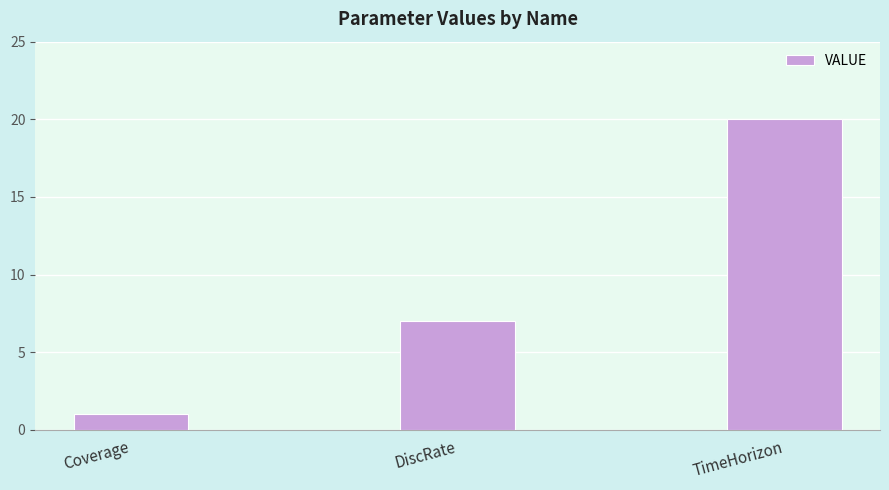

Are the bars horizontal?

No